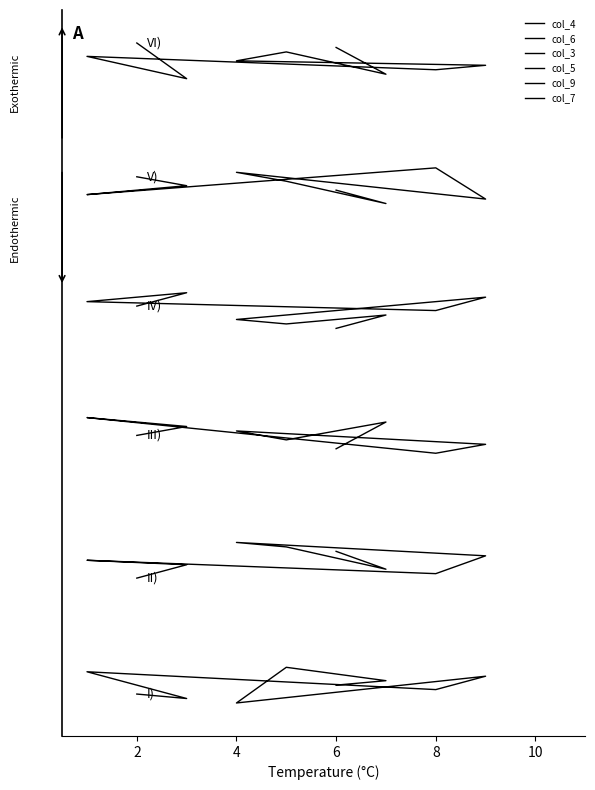

Reading left to right, extract all data points from this chart.

col_4: 0.5	0.6	1.0	0.0	0.7	0.4	0.9	0.1	0.2
col_6: 4.2	3.7	4.4	4.5	4.1	3.6	4.0	3.9	3.5
col_3: 7.1	7.9	7.4	7.6	7.2	7.0	8.0	7.7	7.5
col_5: 10.5	10.9	10.6	10.7	11.4	11.0	11.2	11.5	11.1
col_9: 14.4	14.0	14.6	14.9	14.1	15.0	14.2	14.5	14.7
col_7: 18.4	17.6	18.2	18.0	17.9	17.7	18.1	17.5	18.5